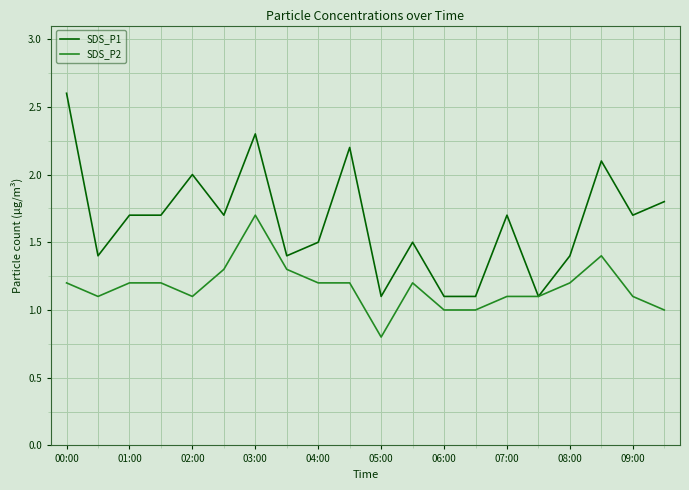

Is this an area chart (filled region under the line)?

No